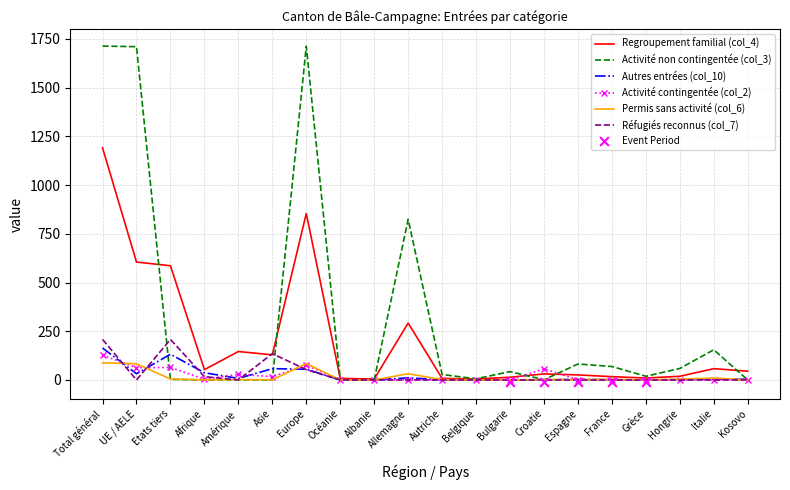

Which series has the largest total across all categories?

Activité non contingentée (col_3)